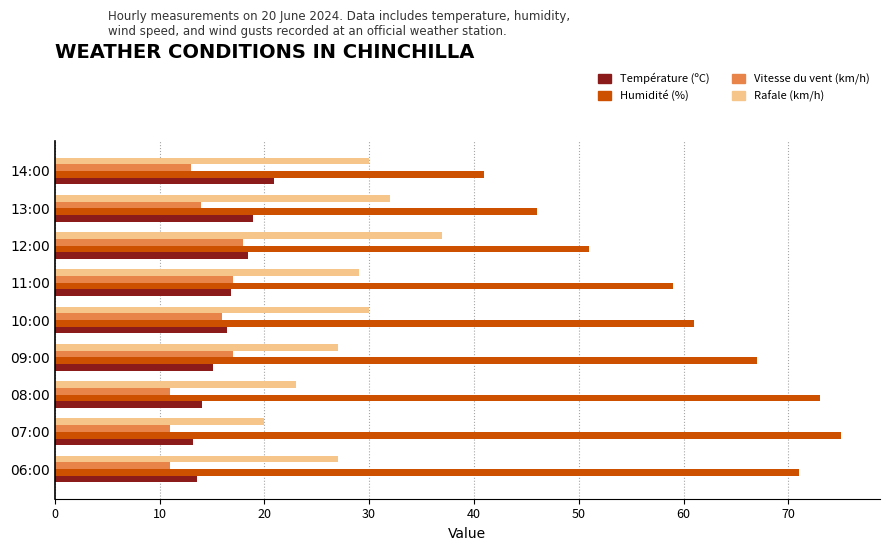

Which category has the highest value across all series?

07:00